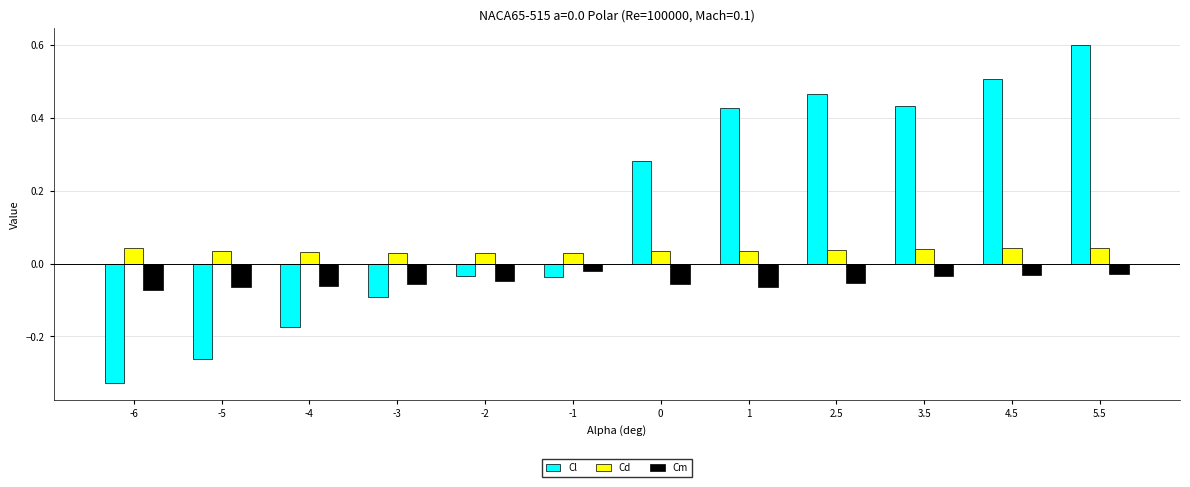

At -4, list the series in order from largest to smallest.

Cd, Cm, Cl